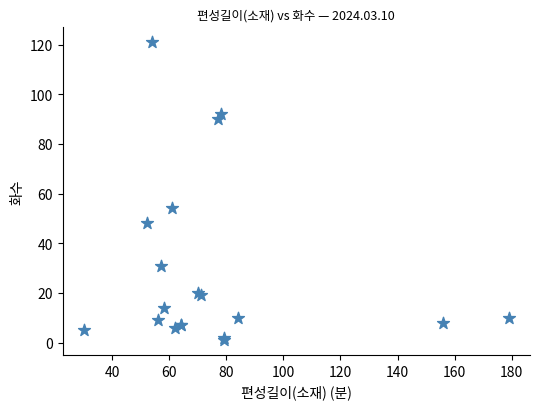

What Y value in the scatter plot is closest to 61?

54